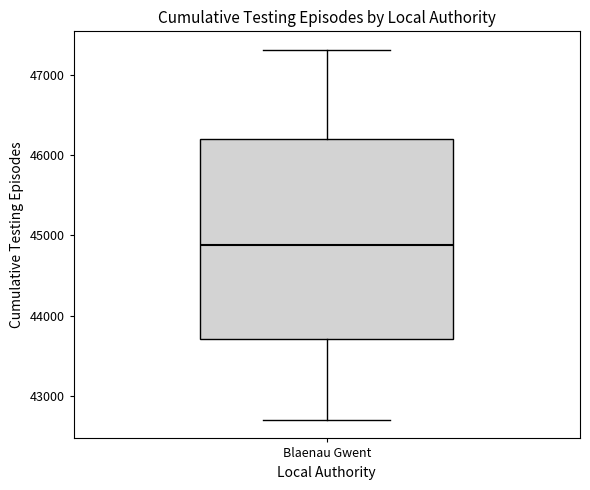

Transcribe this box plot: give where the median line is, the range the box spans, and where the two whiskers end, as read against the y-axis. The values are not printed on the chart, so give them approximately, as read against the axis.

median 44900, box 43700 to 46200, whiskers 42700 to 47300